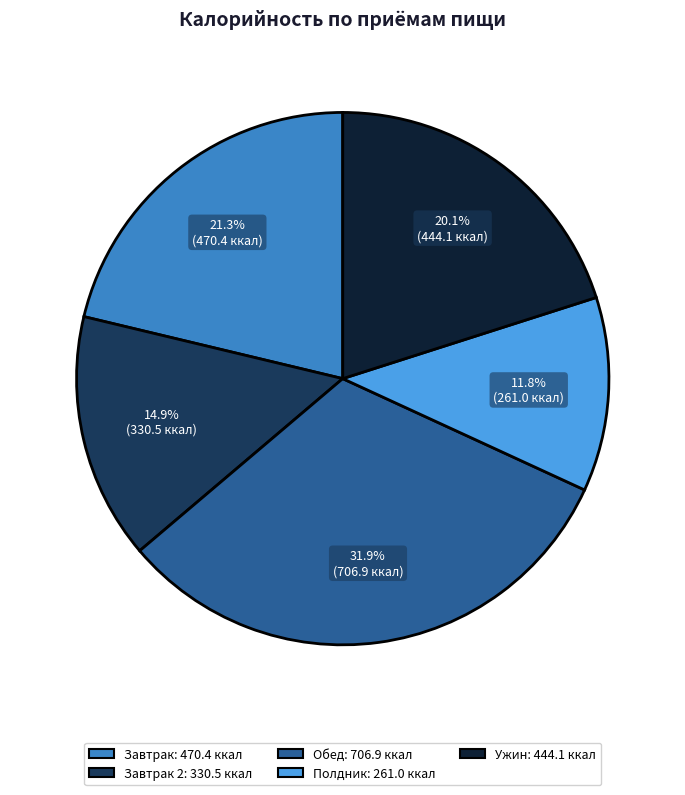

Does any single category account for the majority?

No